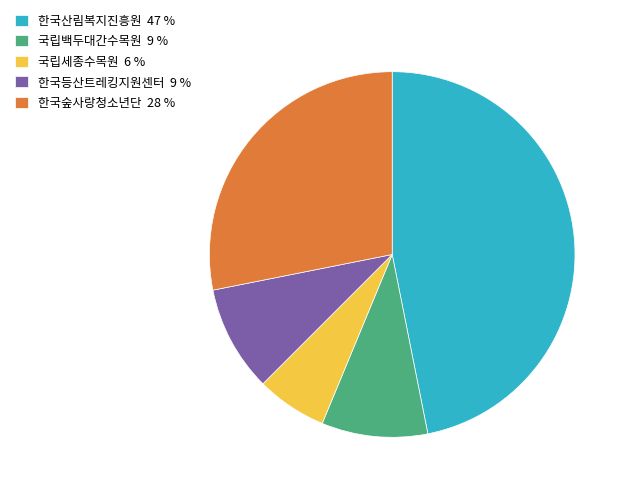

Count the number of slices in the pie.

5